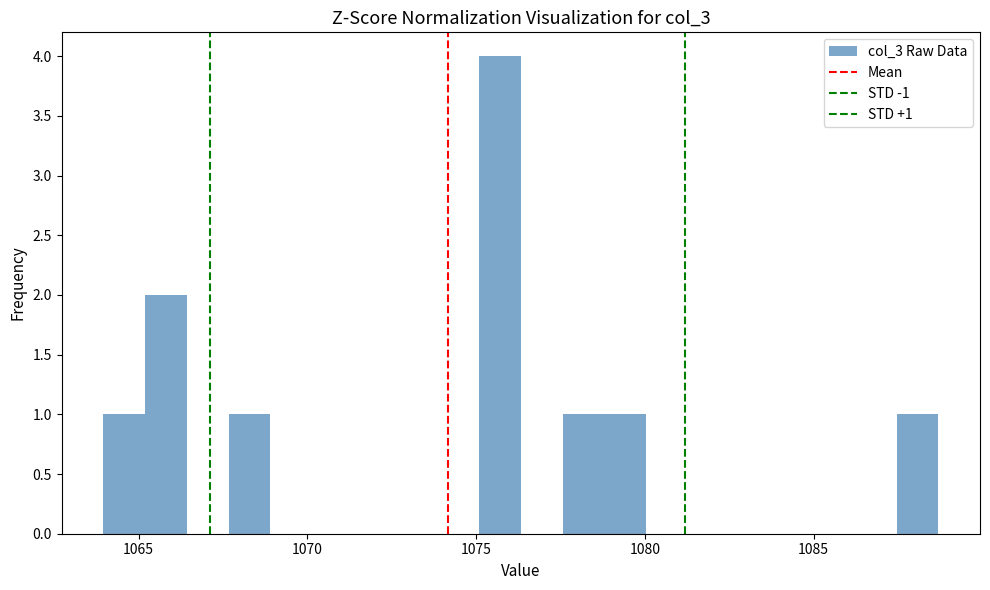

Around what value on the x-axis is the tallest bar? Give the approximate position of its centre, as read against the axis.

1075.5